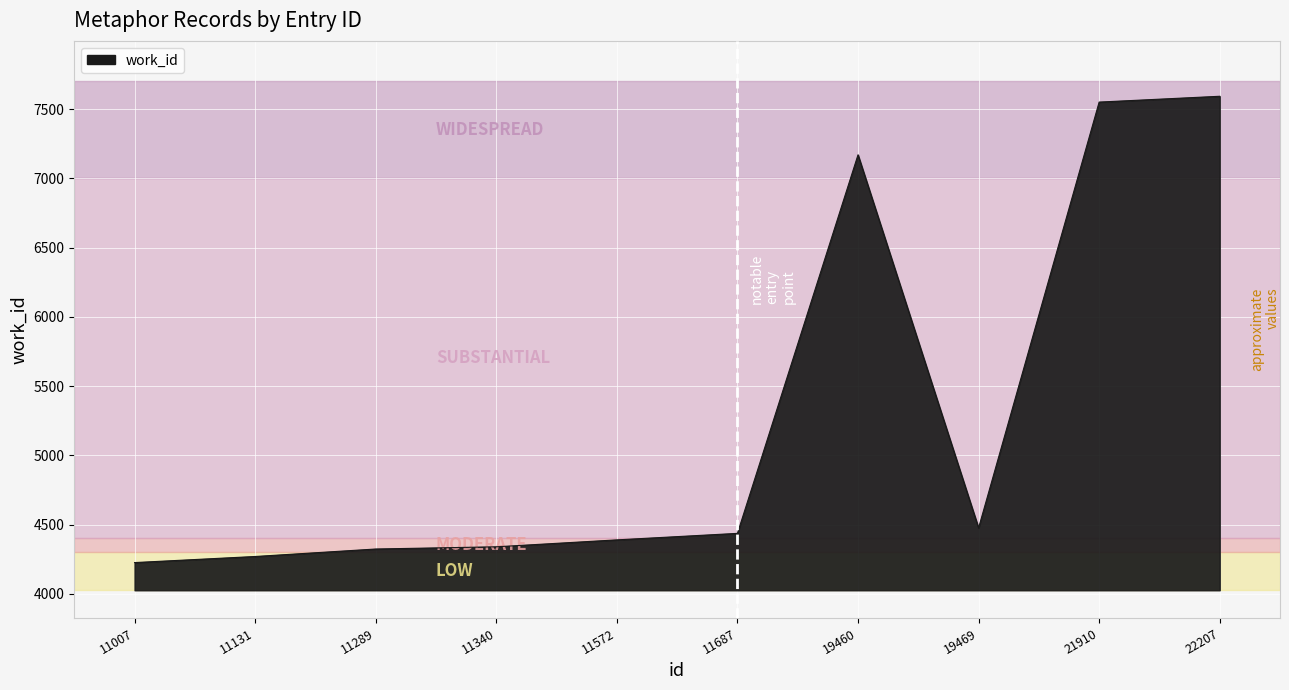

What is the approximate value at 22207, to the nearest 50?

7600